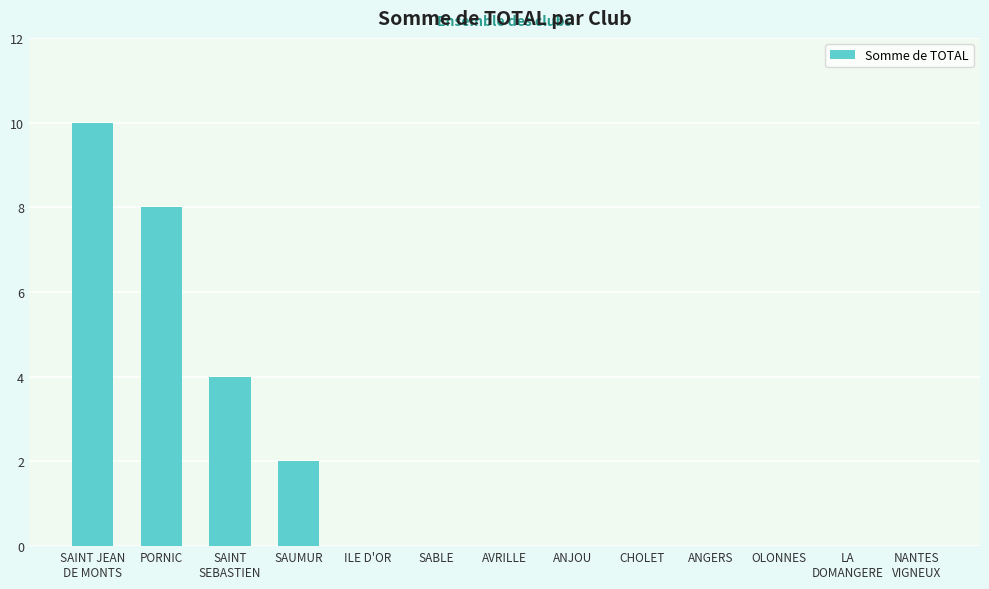

Is it true that the value at ANGERS is -5?

False